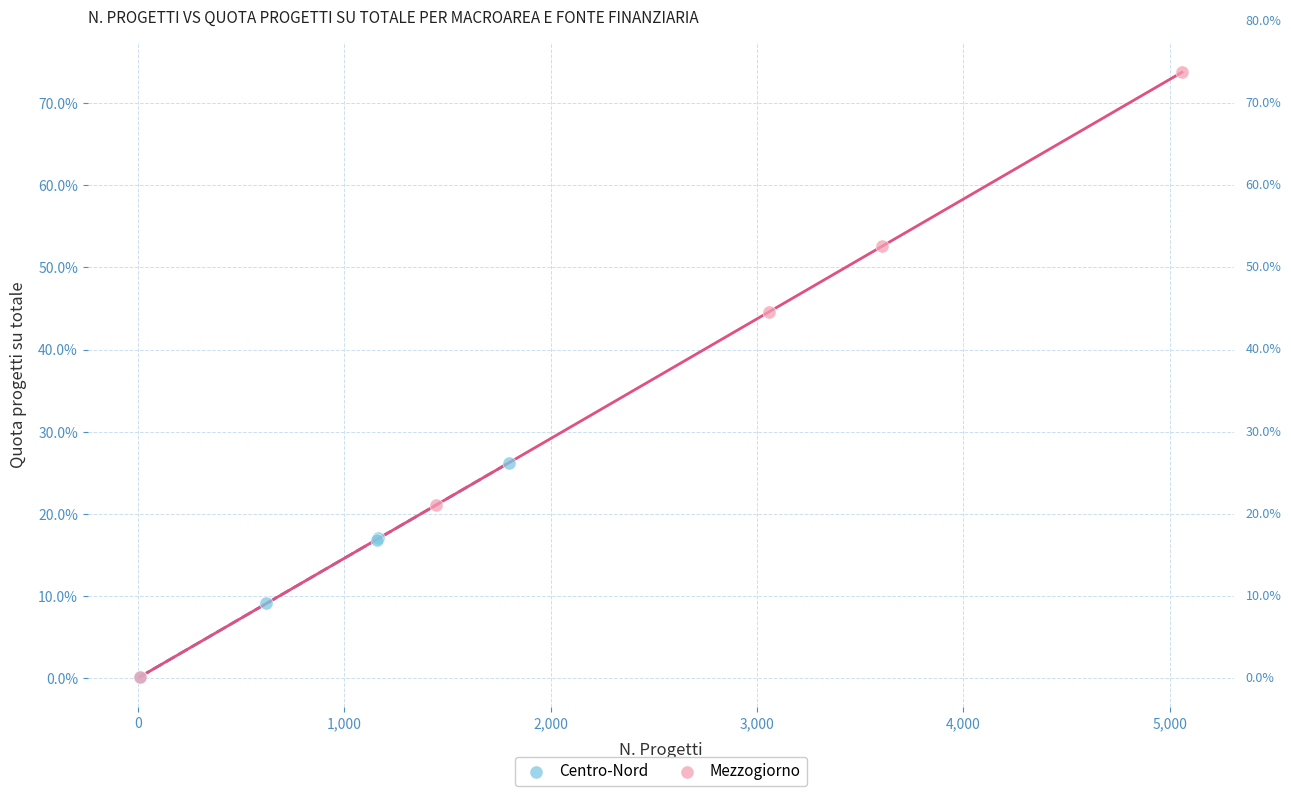

Which series has the widest spread of Y values?

Mezzogiorno